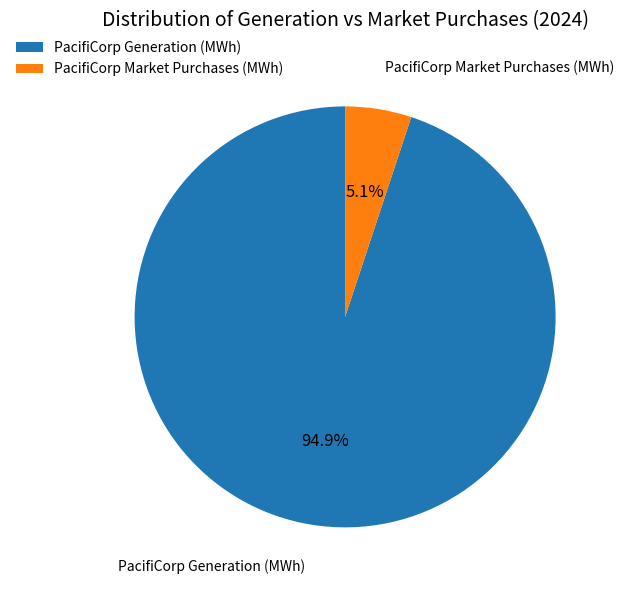

Which category has the smallest portion of the pie?

PacifiCorp Market Purchases (MWh)